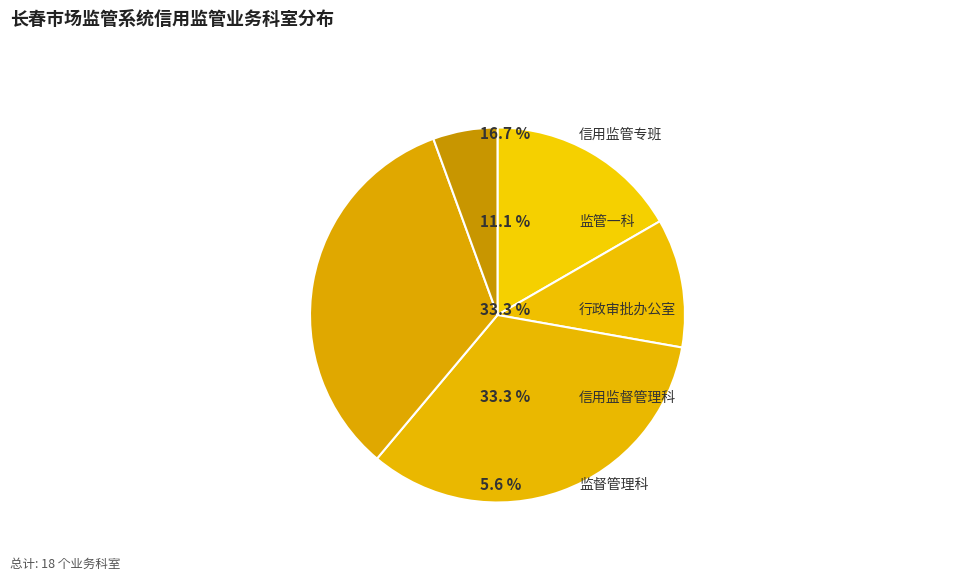

Which slice is the largest?

行政审批办公室